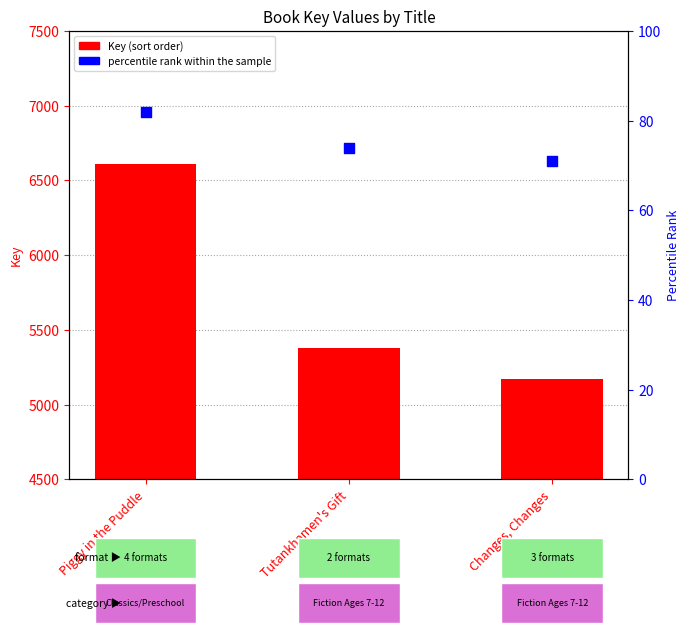

What is the total value across all series at Piggy in the Puddle?

6695